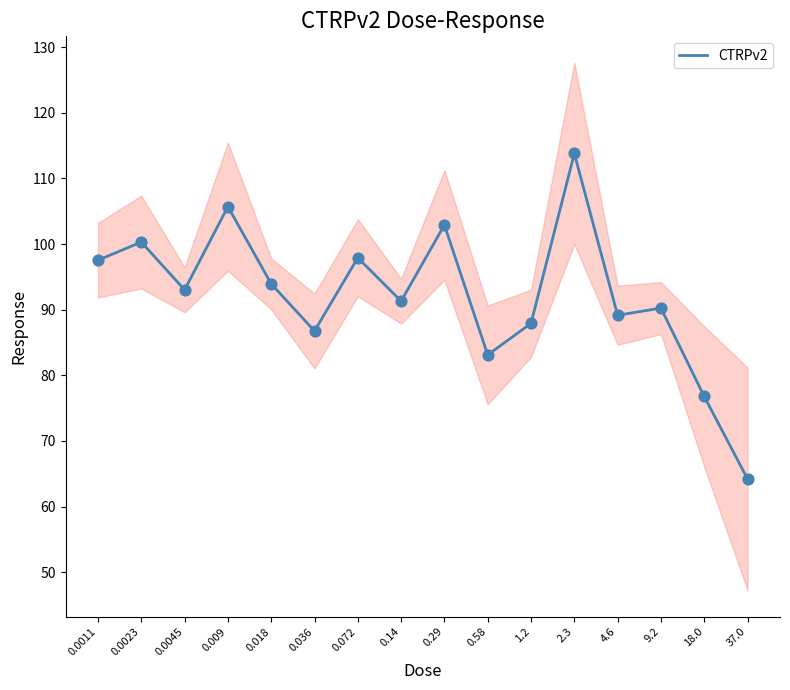

What is the change in value from 0.009 to 9.2?

-15.5